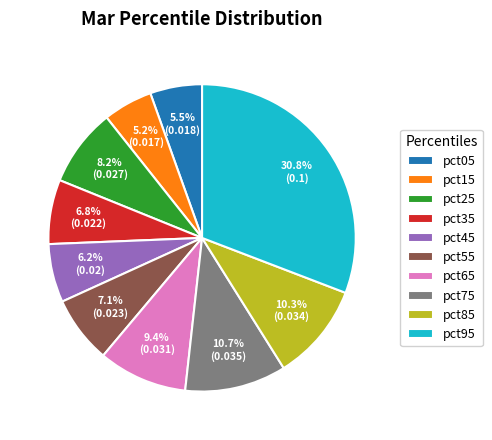

What percentage is the pct95 slice, to the nearest percent?

31%